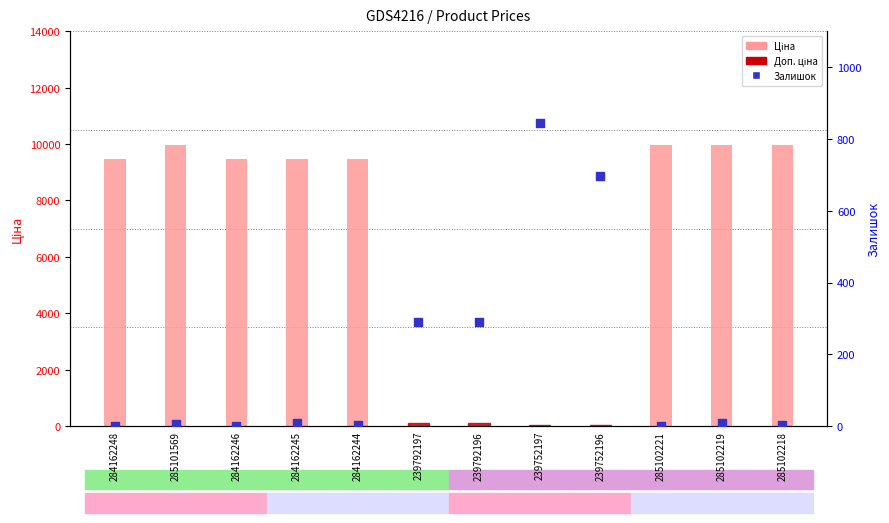

Is the value of Залишок at 284162246 greater than the value of Ціна at 239792196?

No